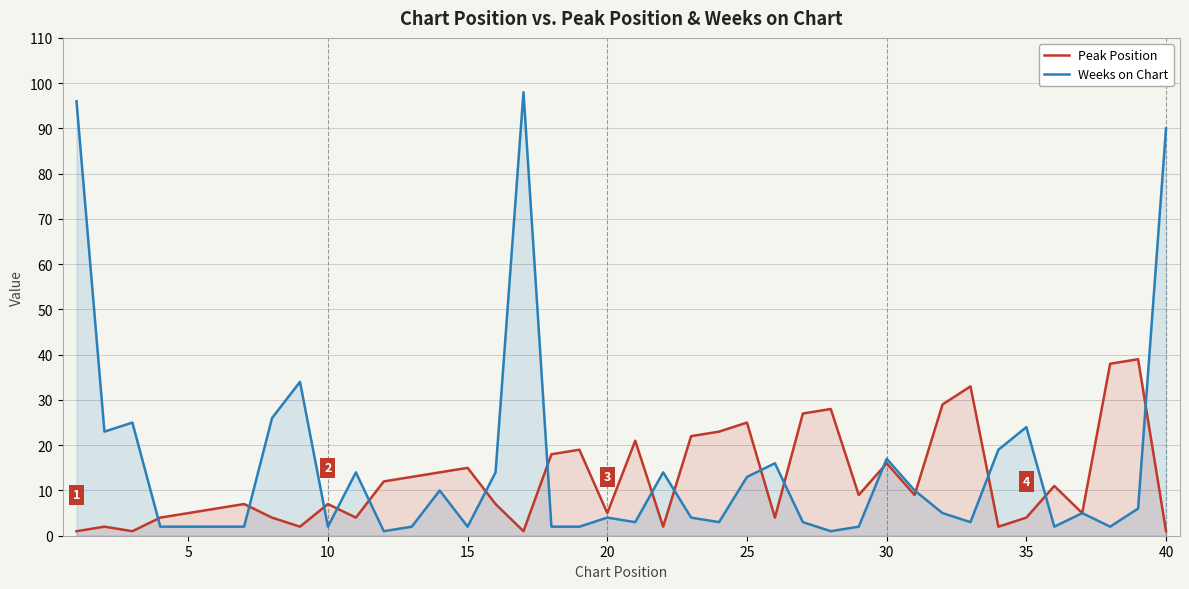

Reading left to right, list all the values displayed in this chart.

Peak Position: 1	2	1	4	5	6	7	4	2	7	4	12	13	14	15	7	1	18	19	5	21	2	22	23	25	4	27	28	9	16	9	29	33	2	4	11	5	38	39	1
Weeks on Chart: 96	23	25	2	2	2	2	26	34	2	14	1	2	10	2	14	98	2	2	4	3	14	4	3	13	16	3	1	2	17	10	5	3	19	24	2	5	2	6	90